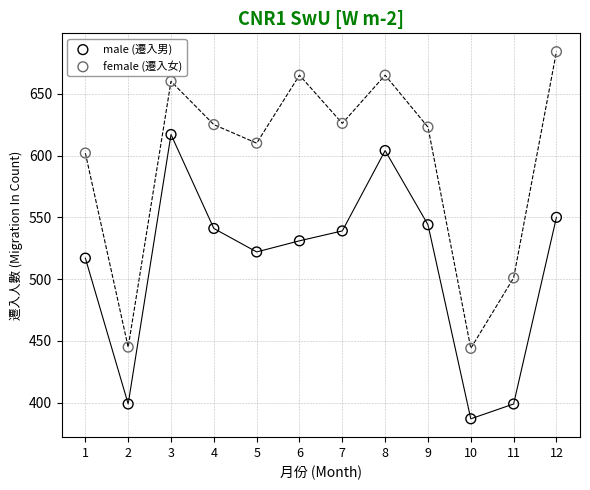

What are all the series names shown in the legend?

male (遷入男), female (遷入女)